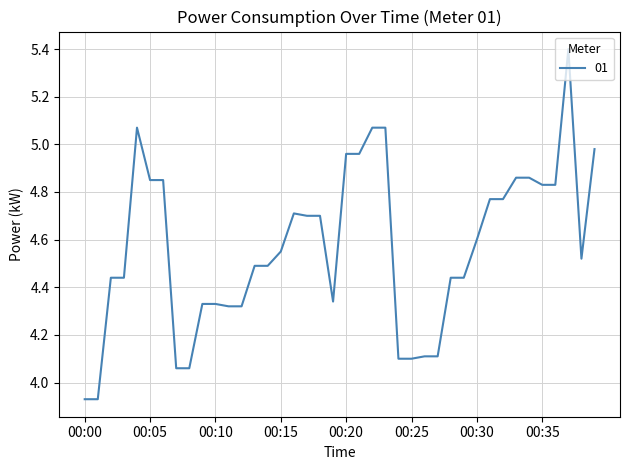

What is the difference between the maximum and minimum values?

1.5